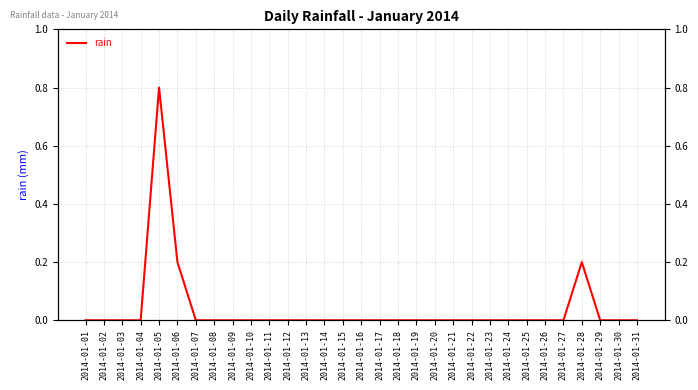

Rank the categories by value from highest to lowest.

2014-01-05, 2014-01-06, 2014-01-28, 2014-01-01, 2014-01-02, 2014-01-03, 2014-01-04, 2014-01-07, 2014-01-08, 2014-01-09, 2014-01-10, 2014-01-11, 2014-01-12, 2014-01-13, 2014-01-14, 2014-01-15, 2014-01-16, 2014-01-17, 2014-01-18, 2014-01-19, 2014-01-20, 2014-01-21, 2014-01-22, 2014-01-23, 2014-01-24, 2014-01-25, 2014-01-26, 2014-01-27, 2014-01-29, 2014-01-30, 2014-01-31